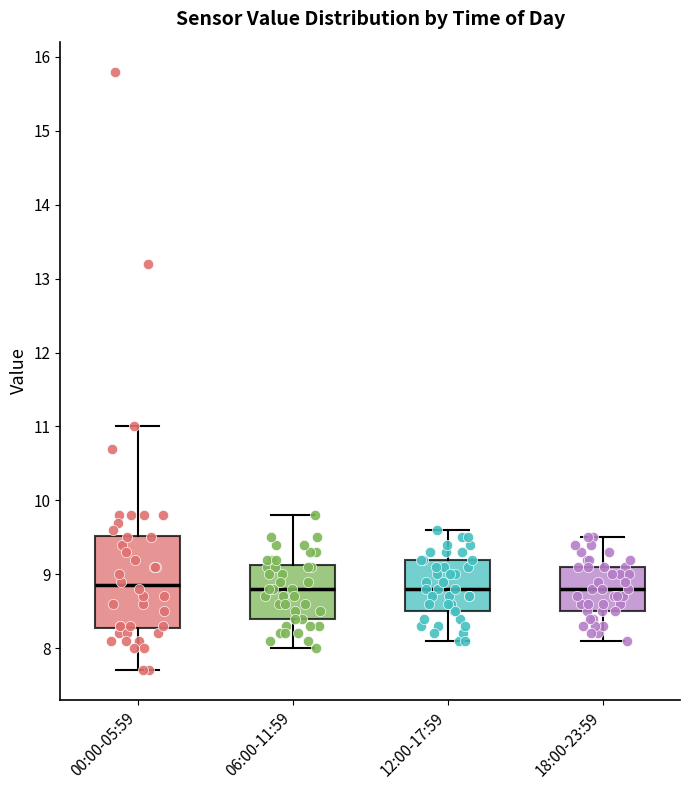

Where is the lower edge of the box for 18:00-23:59 on the y-axis? The values are not printed on the chart, so give them approximately, as read against the axis.

8.5